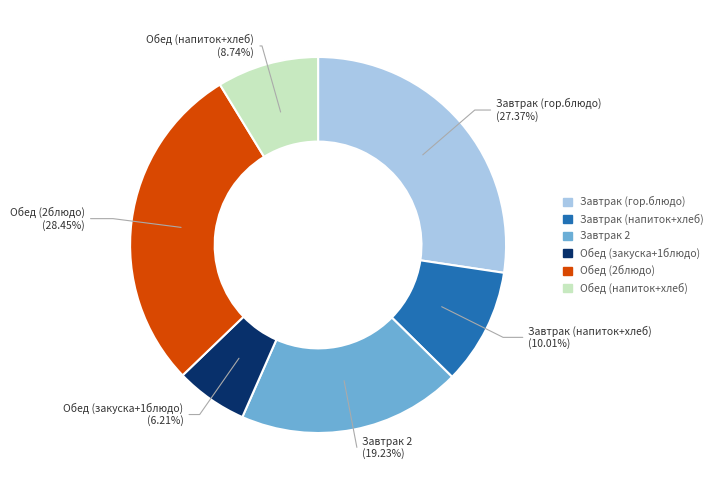

Does any single category account for the majority?

No